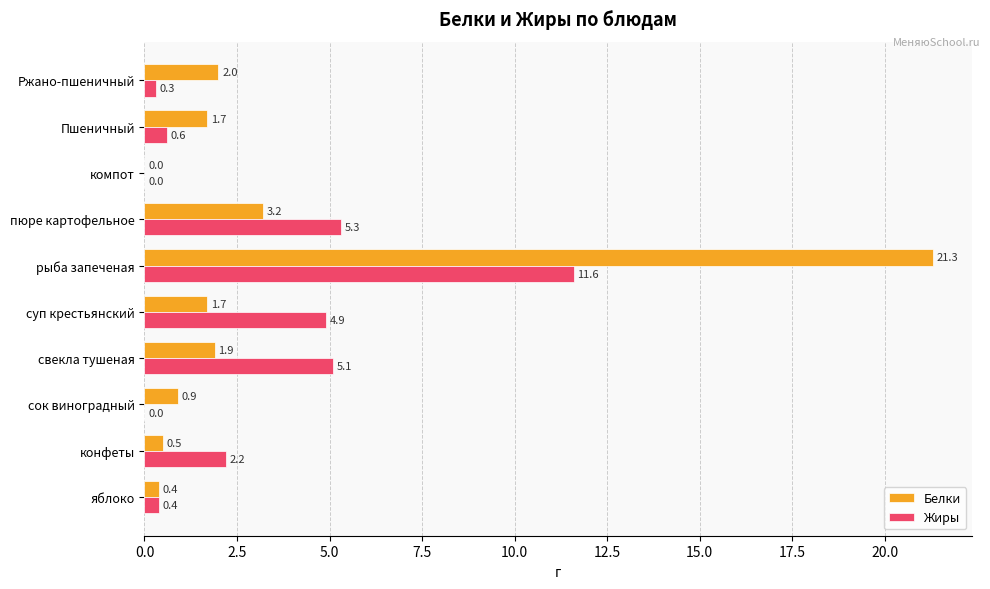

What is the maximum value shown in the chart?

21.3